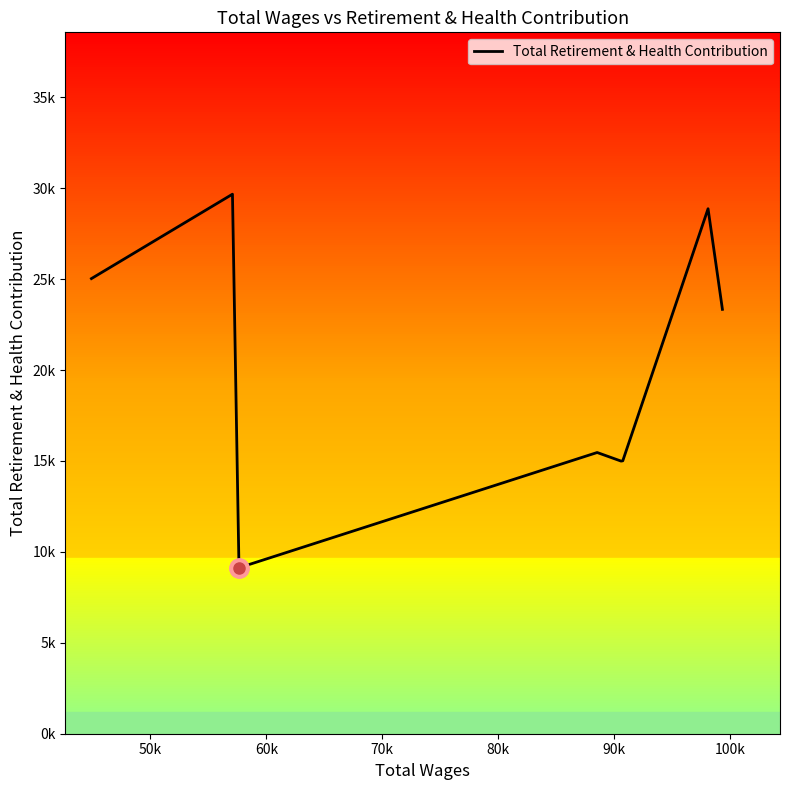

Does the chart have visible grid lines?

No